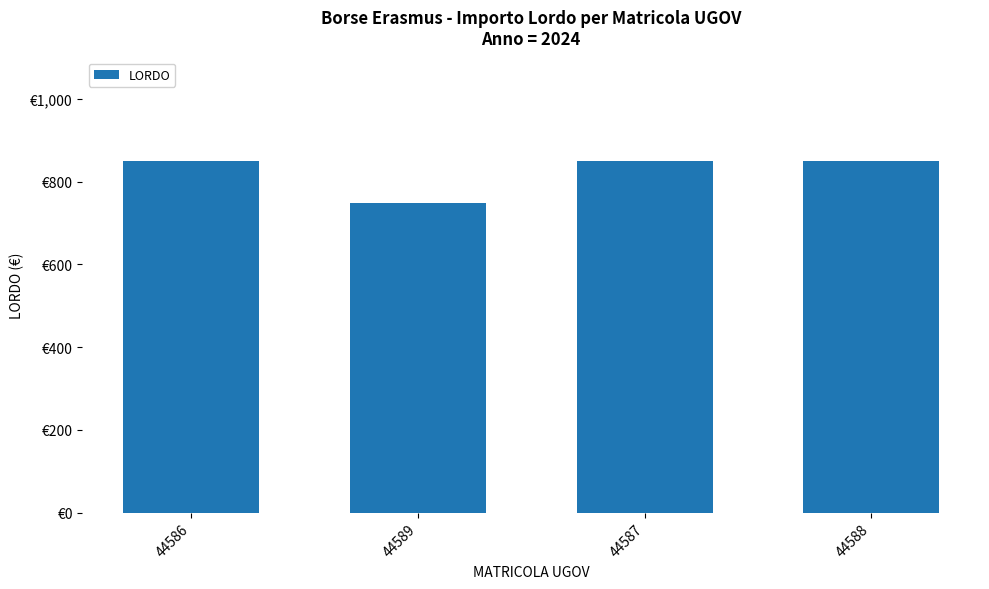

What is the change in value from 44589 to 44588?

+100